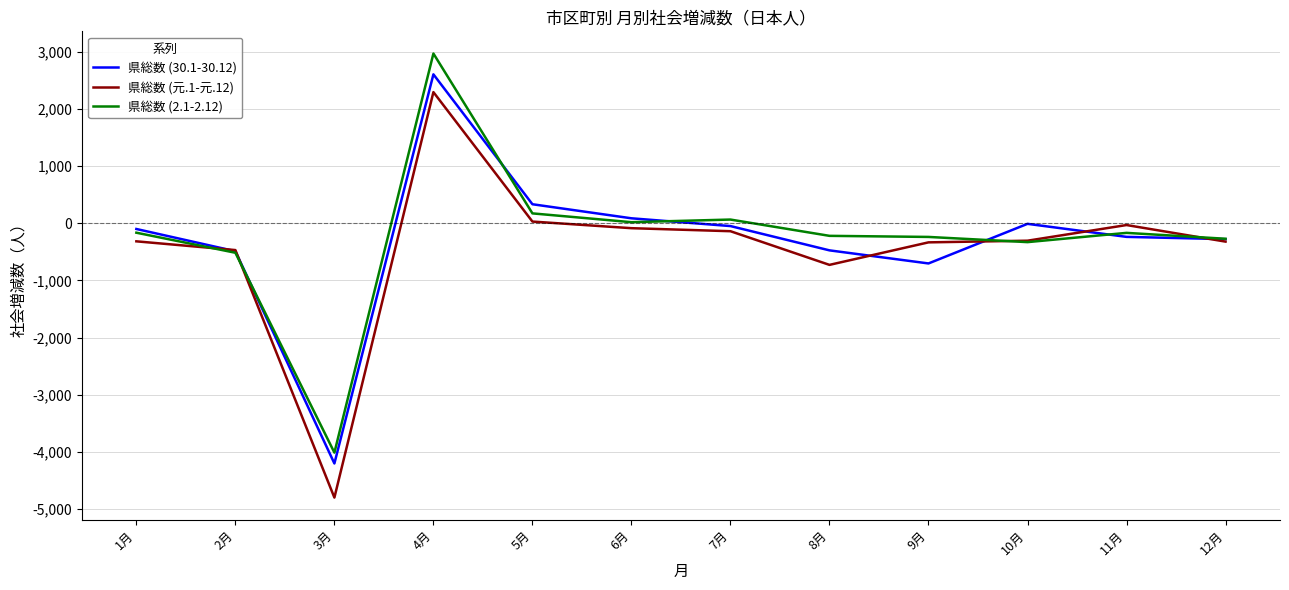

Is the value of 県総数 (30.1-30.12) at 6月 greater than the value of 県総数 (2.1-2.12) at 4月?

No